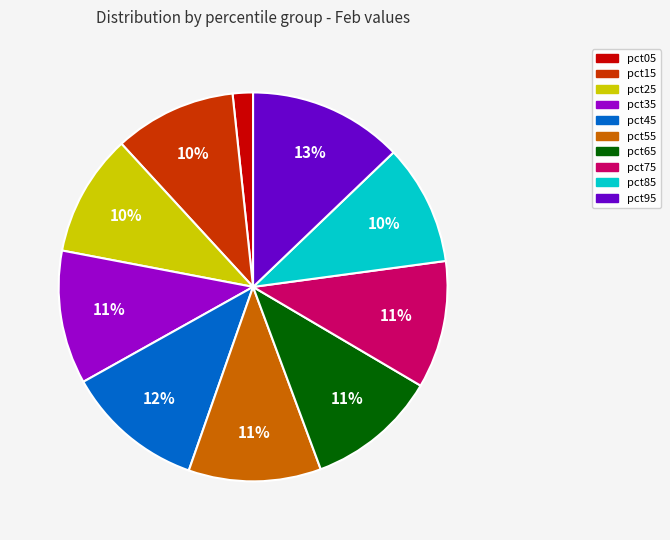

What percentage is the pct15 slice, to the nearest percent?

10%